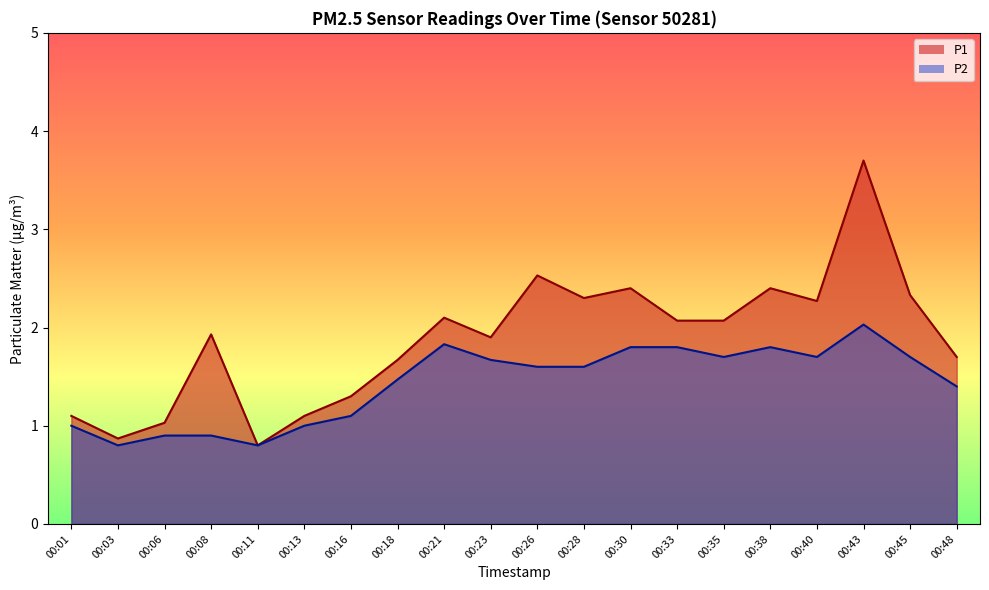

Rank the series by their maximum value, from highest to lowest.

P1, P2